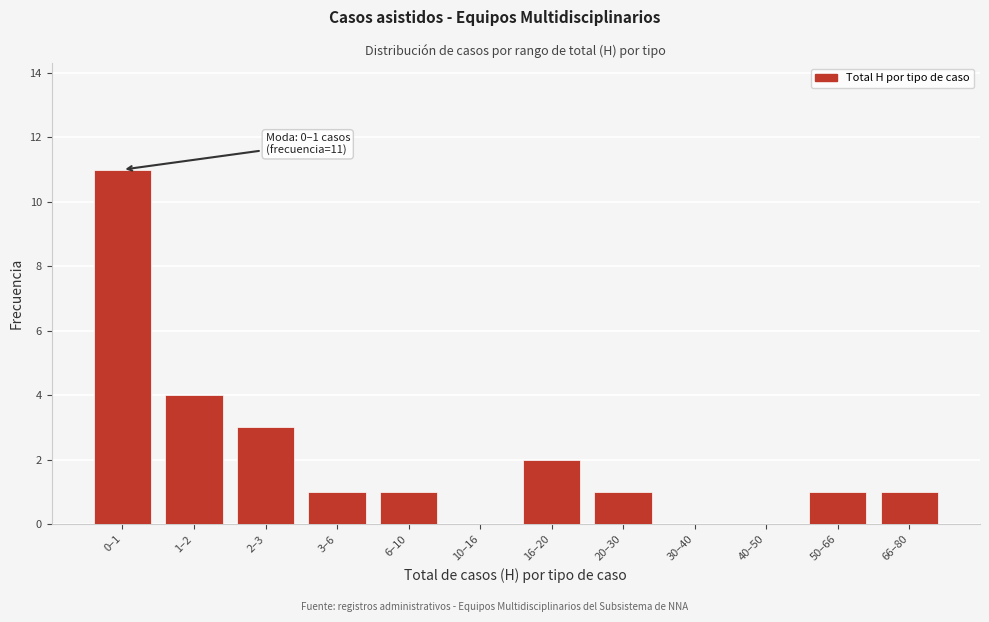

Reading left to right, what are all the values shown in this chart?

0–1=11	1–2=4	2–3=3	3–6=1	6–10=1	10–16=0	16–20=2	20–30=1	30–40=0	40–50=0	50–66=1	66–80=1